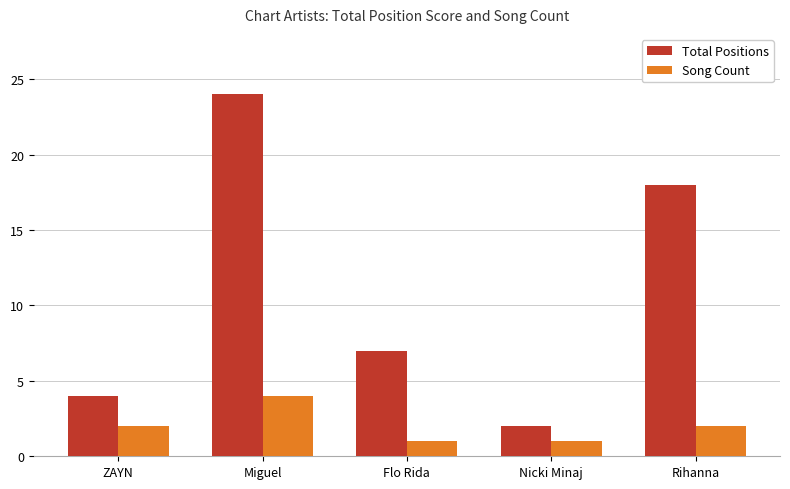

Which series has the largest total across all categories?

Total Positions